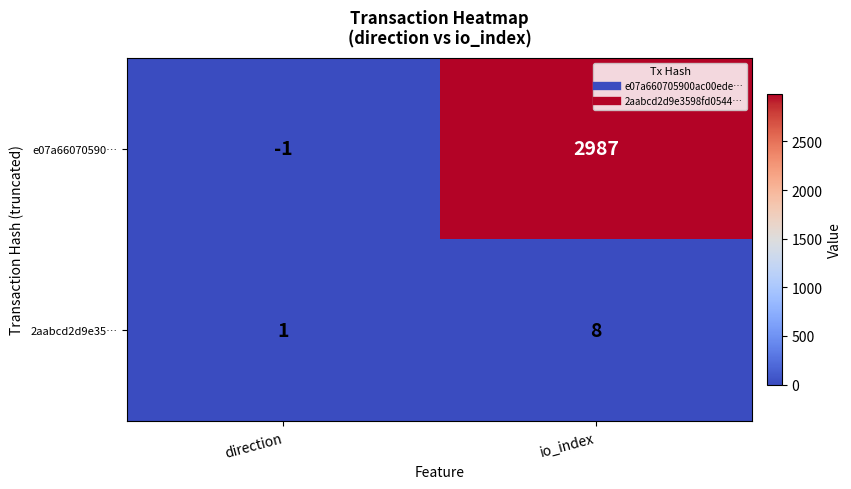

Rank the series at direction from highest to lowest value.

2aabcd2d9e35…, e07a66070590…